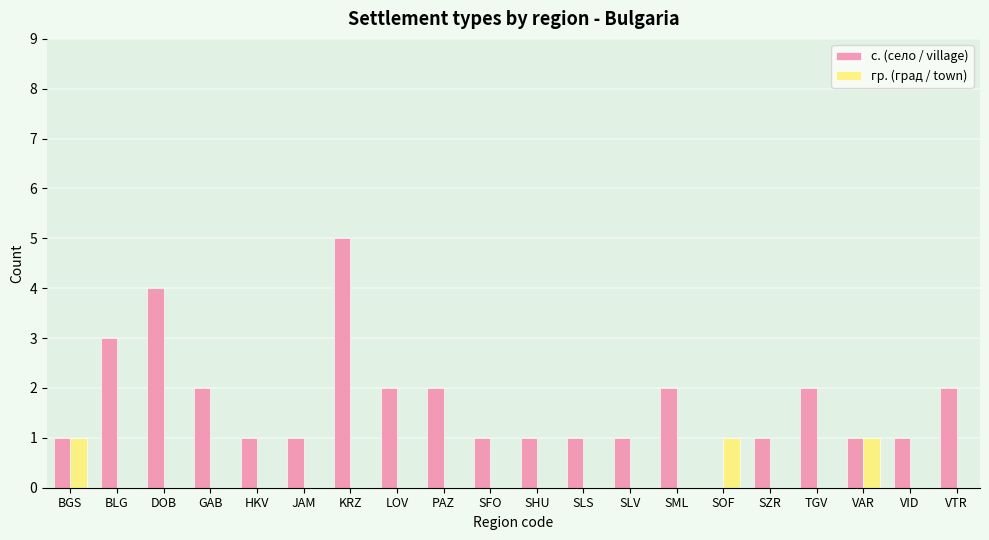

What is the sum of all с. (село / village) values?

34